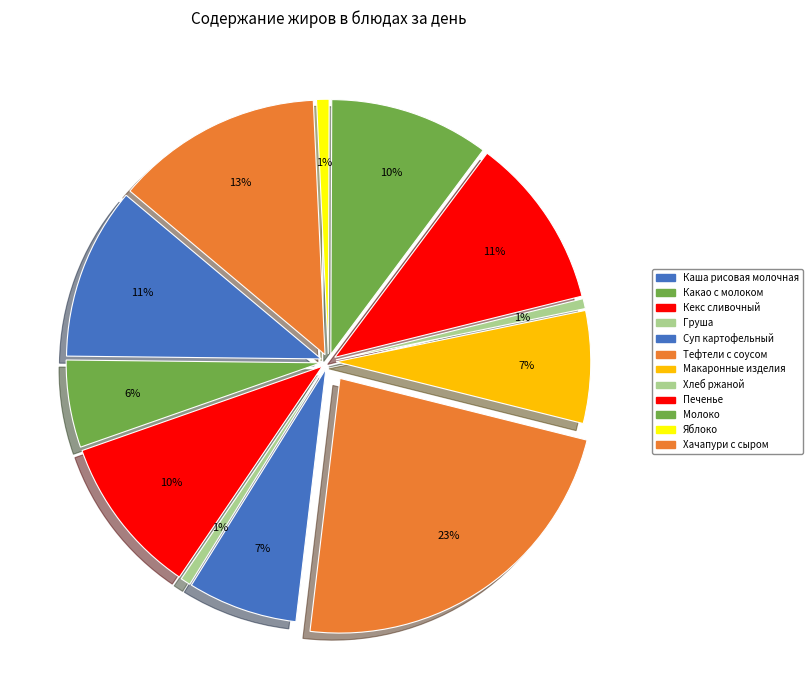

Is there a majority slice in this chart?

No